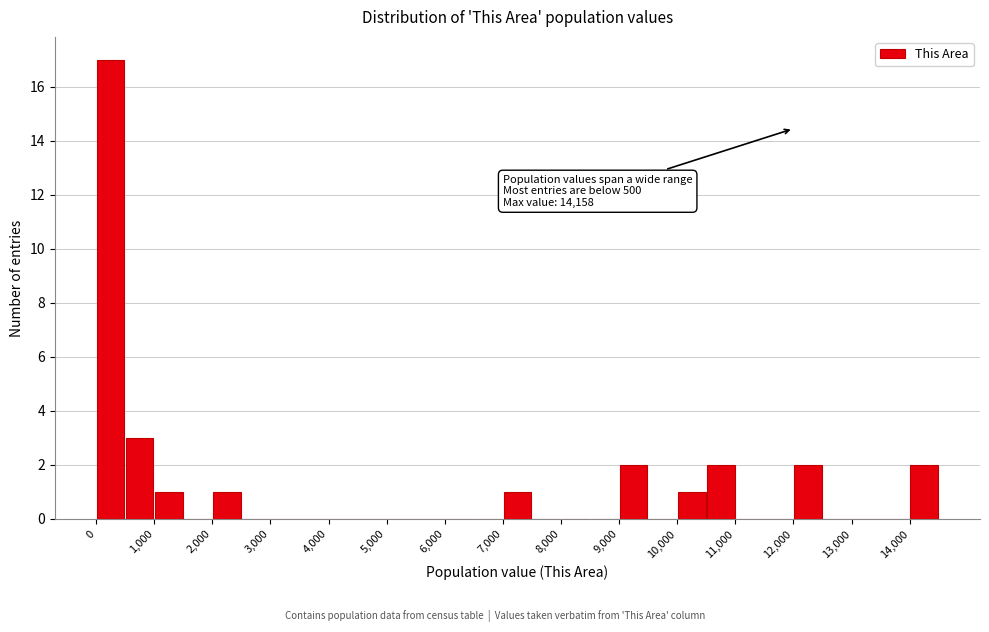

Which range on the x-axis has the tallest bar?

0 to 500